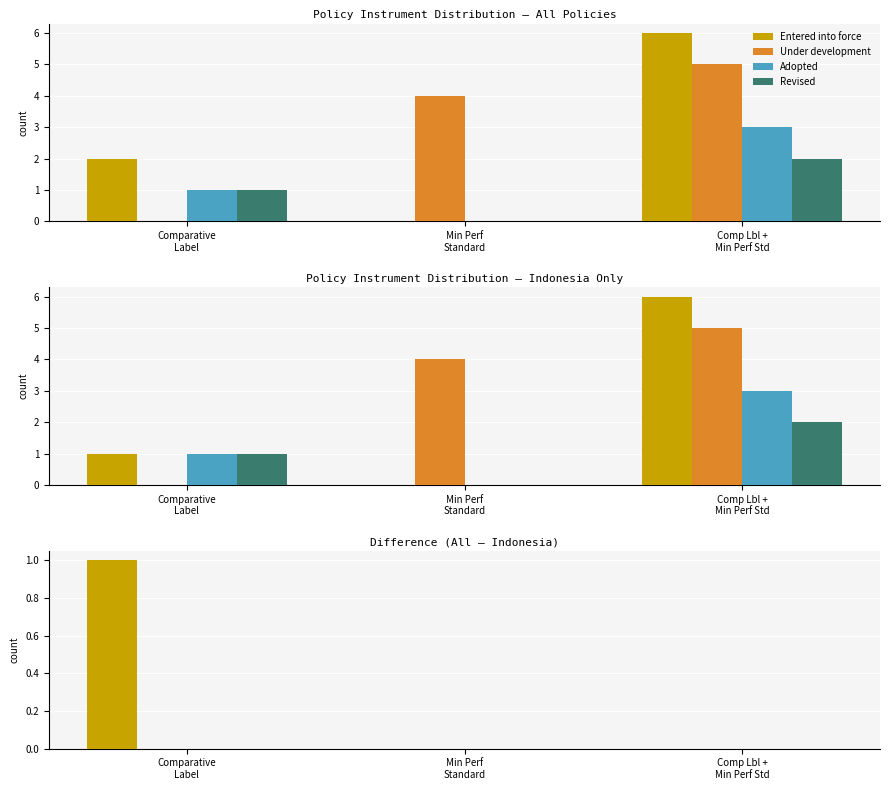

Reading right to left, what are all the values shown in this chart?

Entered into force: Comp Lbl +
Min Perf Std=0	Min Perf
Standard=0	Comparative
Label=1
Under development: Comp Lbl +
Min Perf Std=0	Min Perf
Standard=0	Comparative
Label=0
Adopted: Comp Lbl +
Min Perf Std=0	Min Perf
Standard=0	Comparative
Label=0
Revised: Comp Lbl +
Min Perf Std=0	Min Perf
Standard=0	Comparative
Label=0